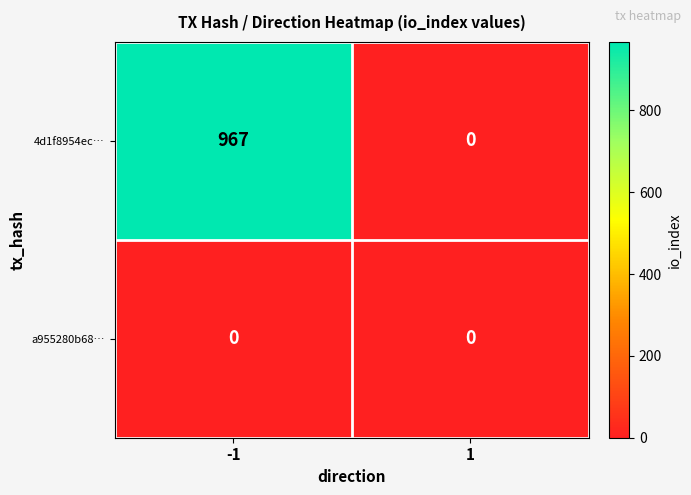

List the series in order of their peak value, lowest first.

a955280b68…, 4d1f8954ec…